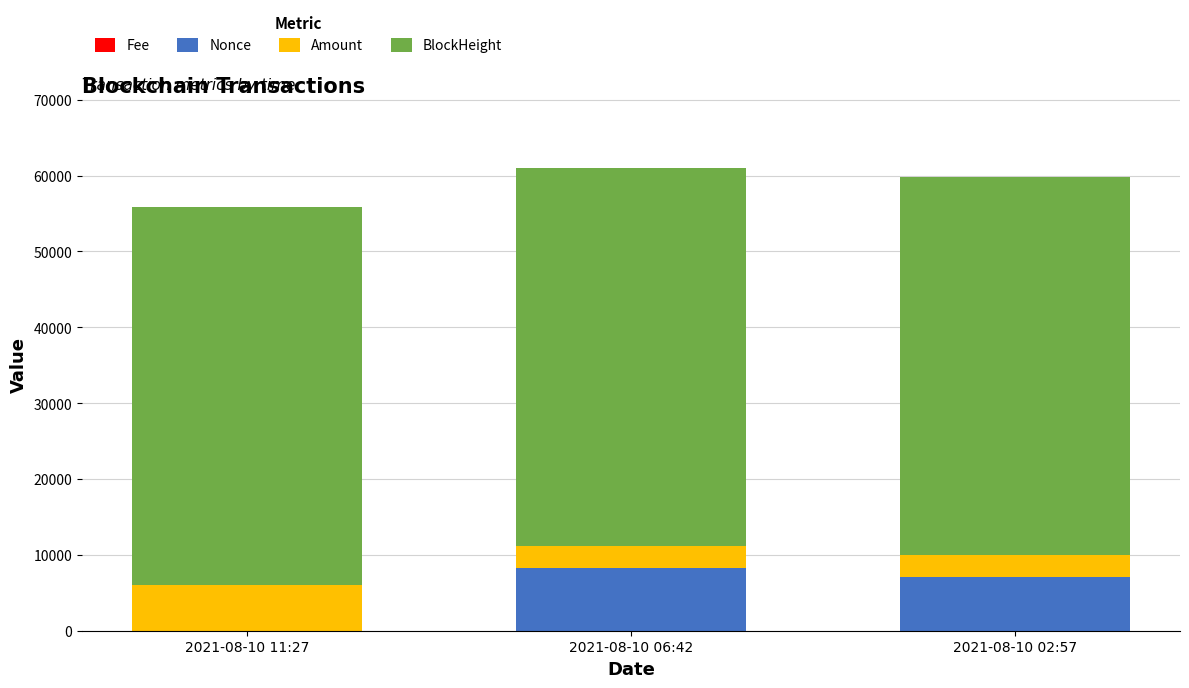

Are the bars grouped side by side (vs. stacked)?

No